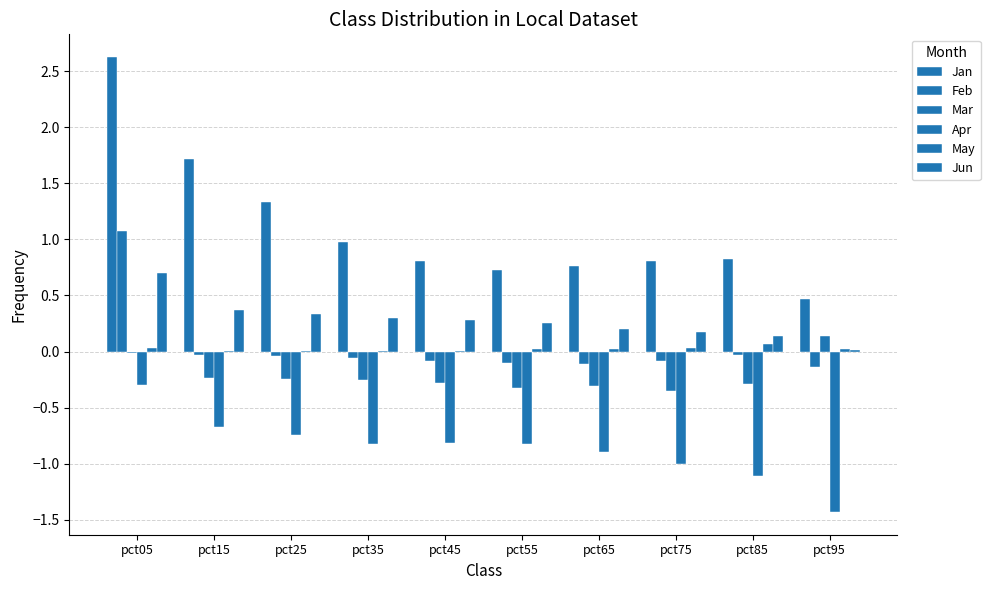

What is the spread (max minus min) of values at pct85?

1.9